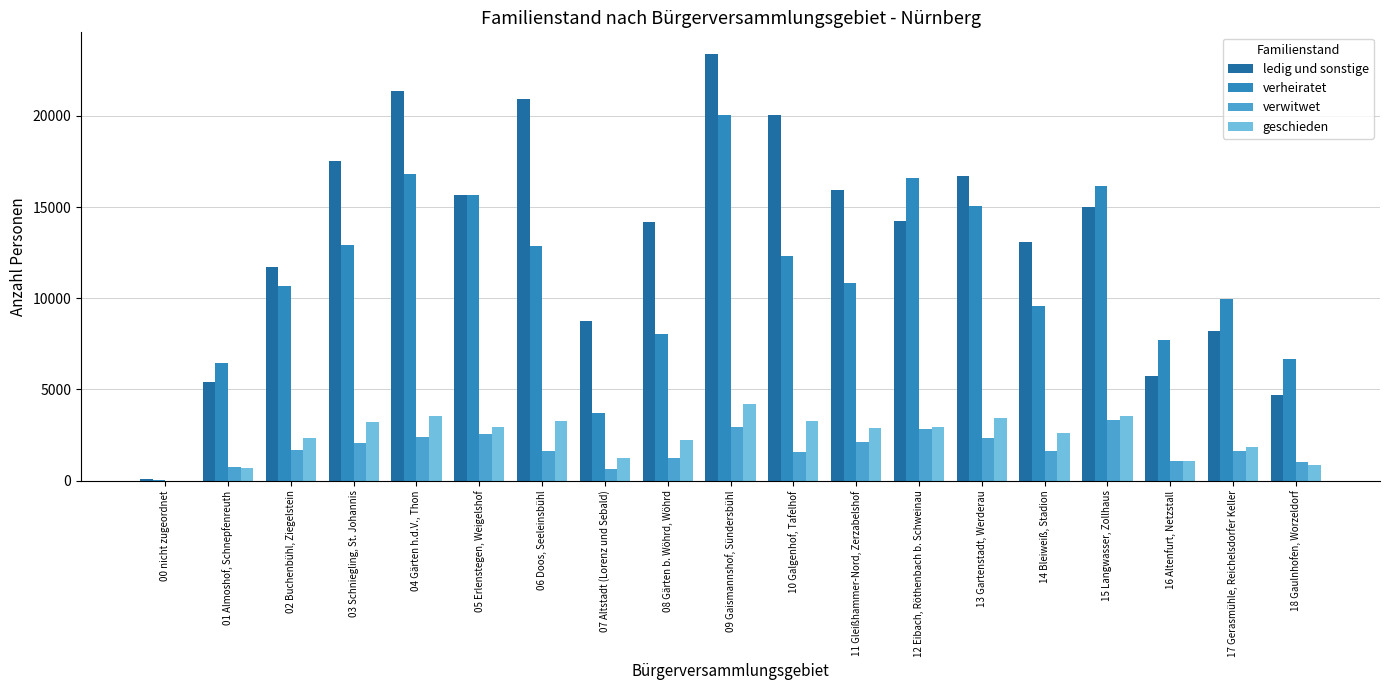

At which category is the sum across all series the highest?

09 Gaismannshof, Sündersbühl